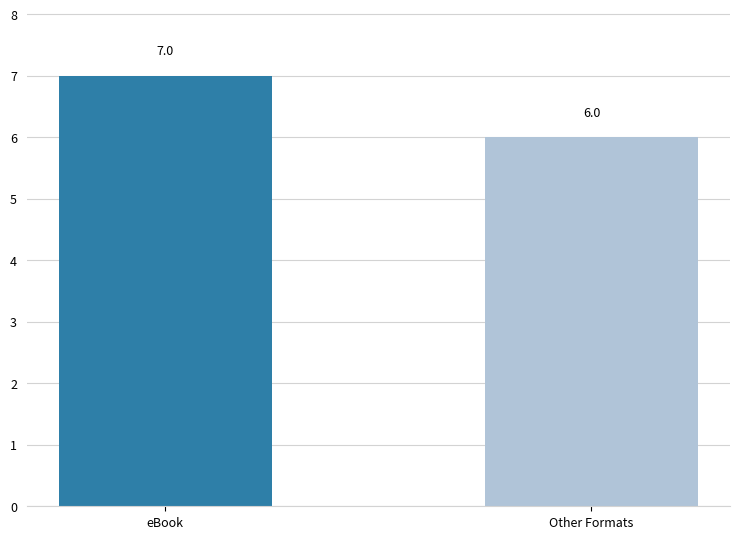

Reading left to right, list all the values displayed in this chart.

eBook=7	Other Formats=6